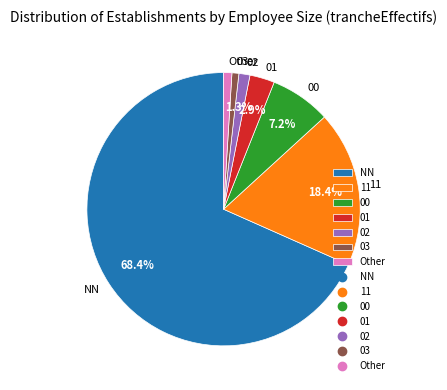

Which category has the biggest portion of the pie?

NN